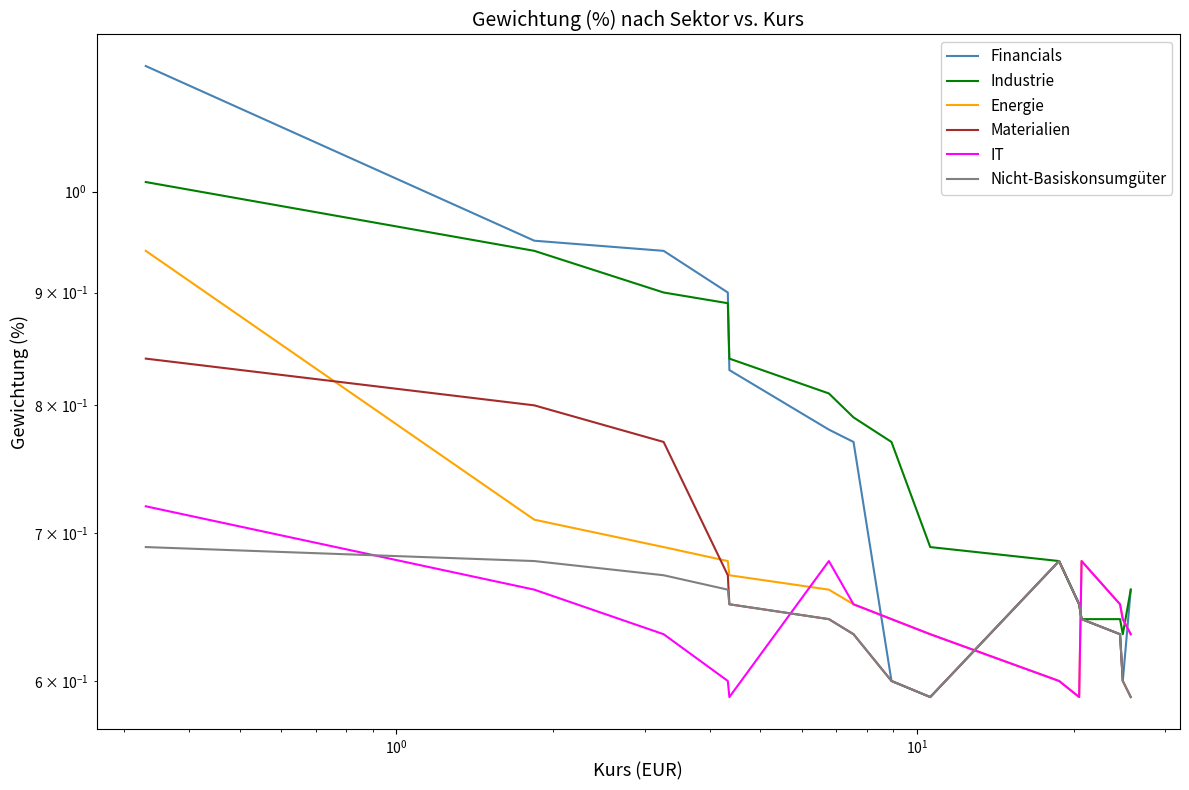

How many distinct data groups are displayed?

6